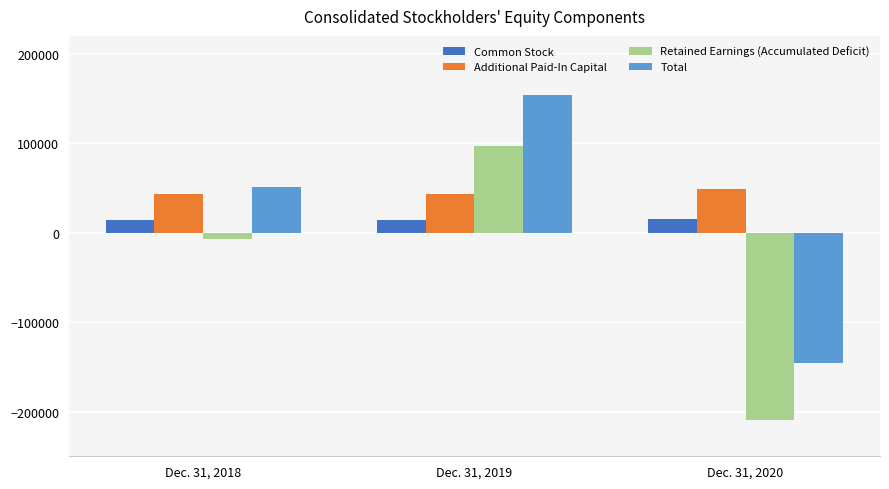

Read the Retained Earnings (Accumulated Deficit) value at Dec. 31, 2019, to the nearest 50.

96450